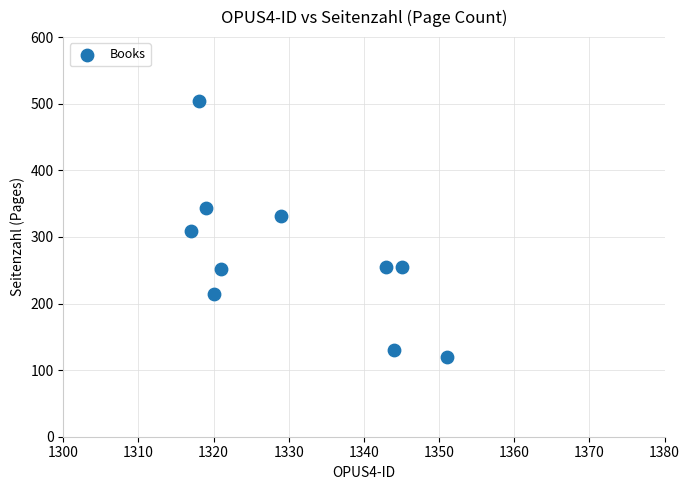

What is the average Y value?

271